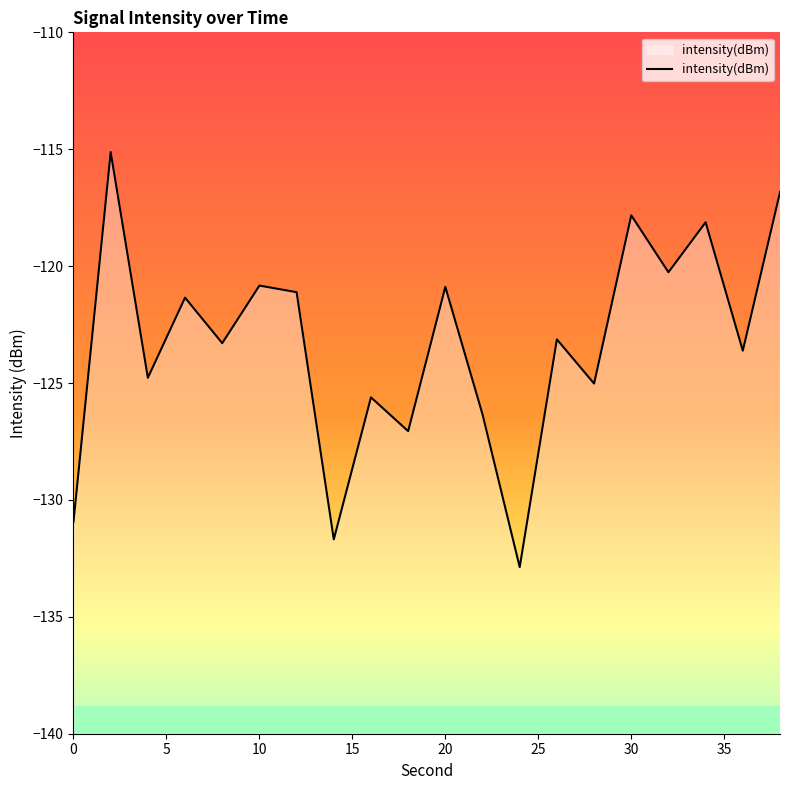

How many lines are shown in the chart?

1